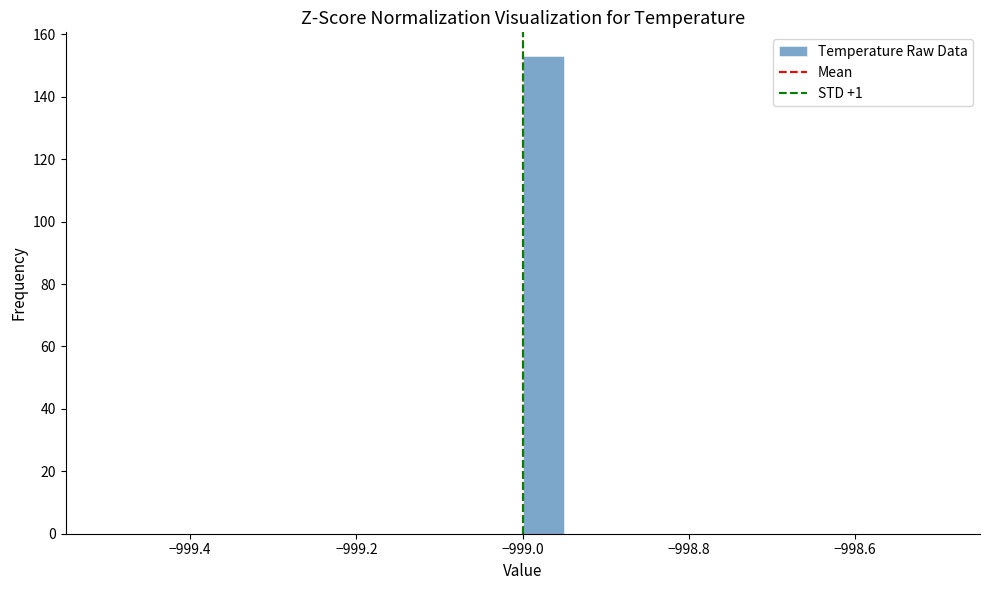

Around what value on the x-axis is the tallest bar? Give the approximate position of its centre, as read against the axis.

-998.98